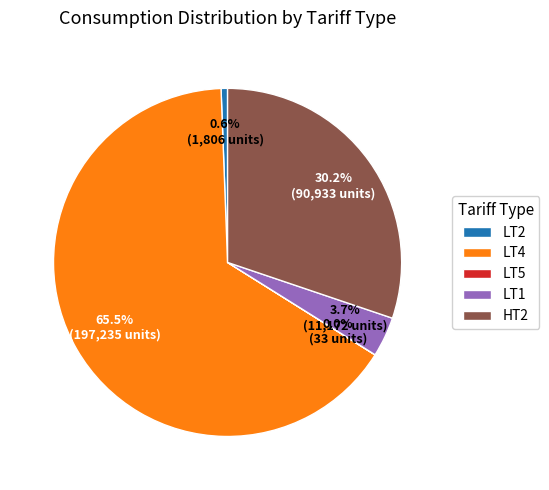

To the nearest percent, what is the average slice percentage?

20%